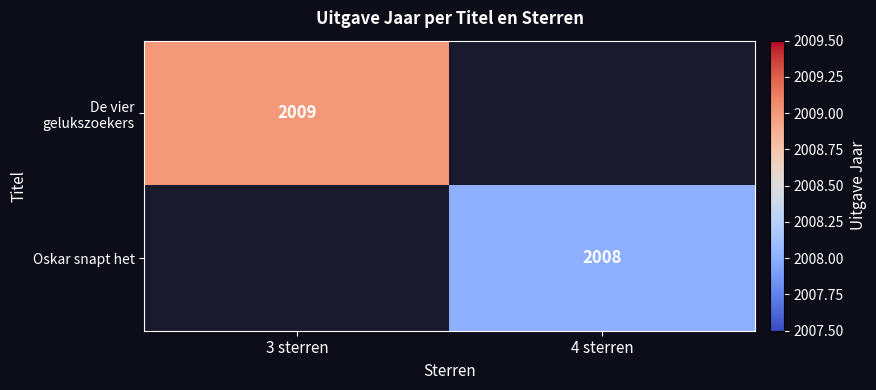

The value of Oskar snapt het at 4 sterren is 467. True or false?

False